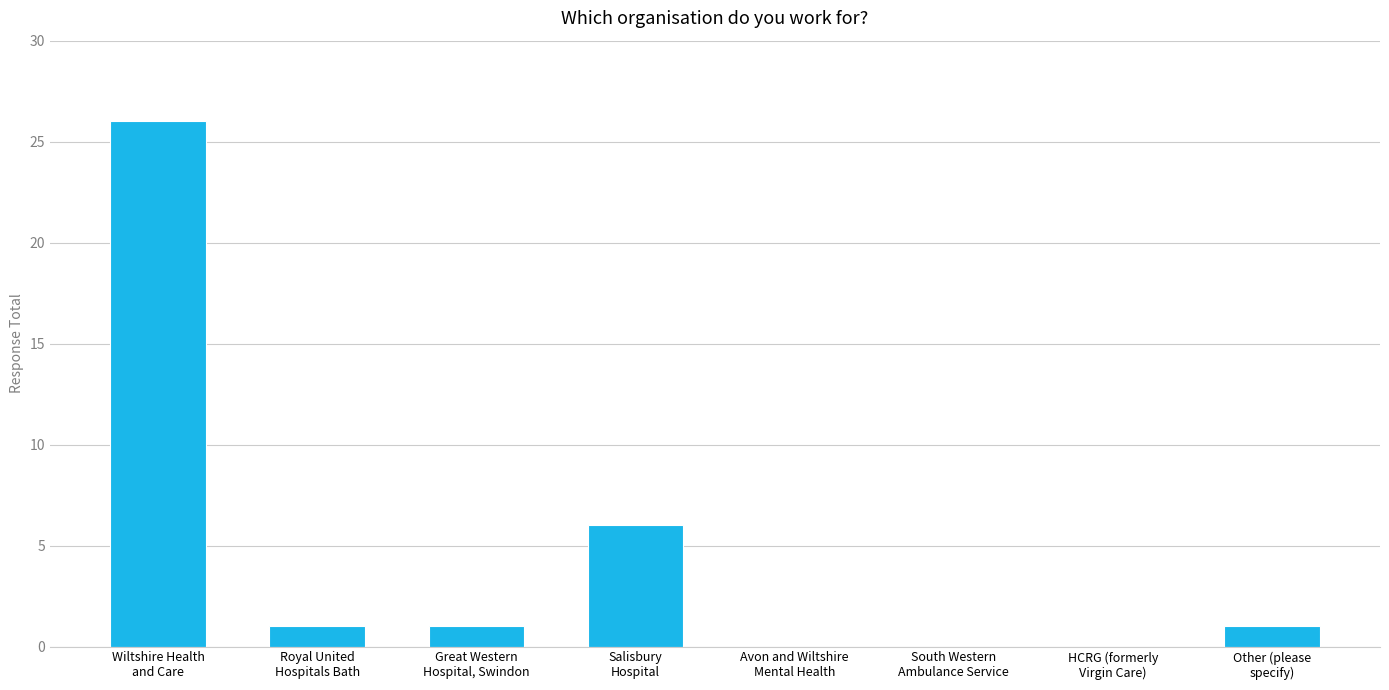

What is the greatest value displayed?

26